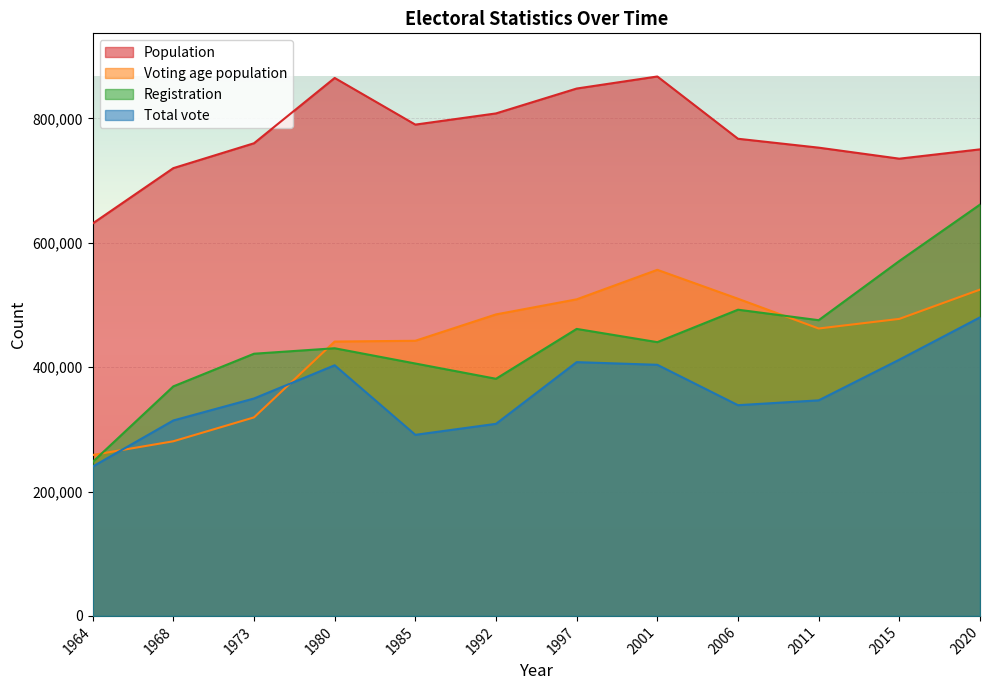

What is the total value across all series at 2020?

1754984